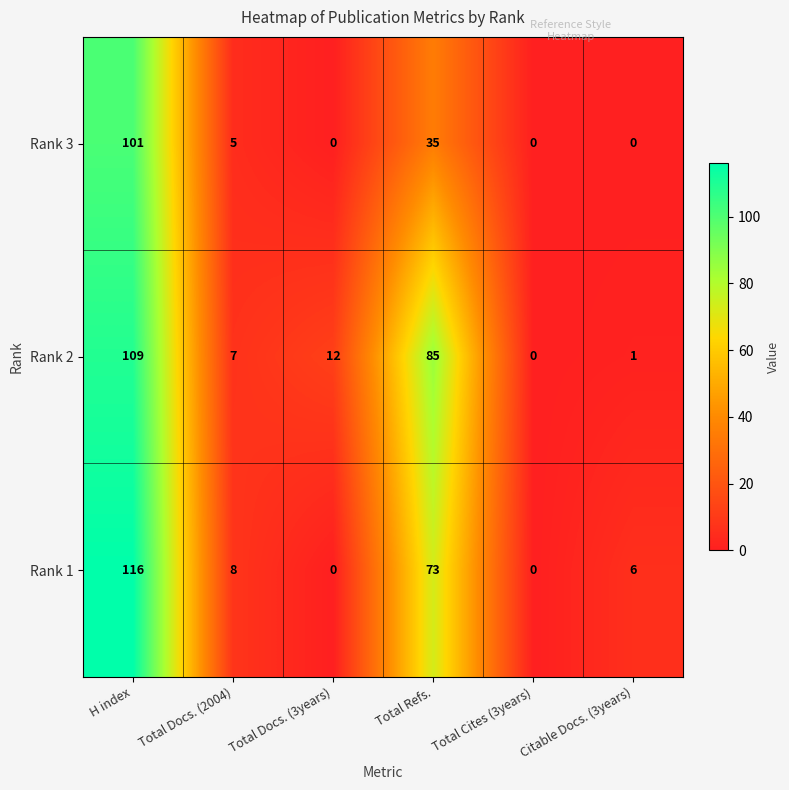

Which series has the largest total across all categories?

Rank 2